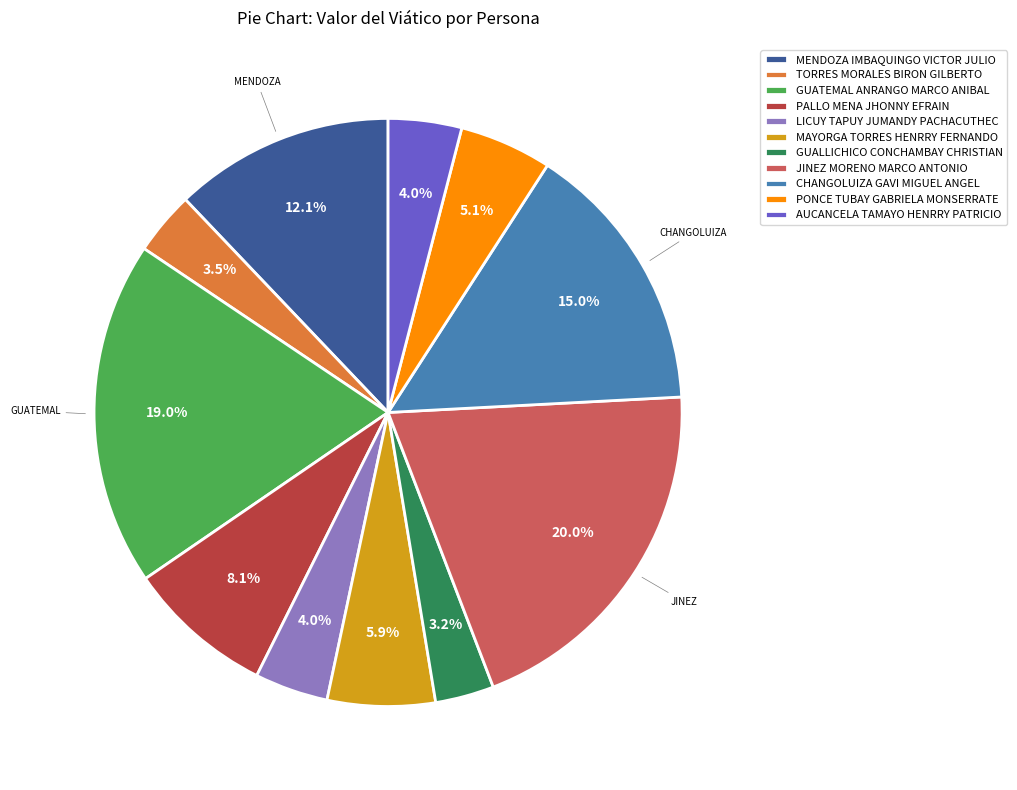

What is the ratio of the value at PONCE TUBAY GABRIELA MONSERRATE to the value at GUALLICHICO CONCHAMBAY CHRISTIAN?

1.6